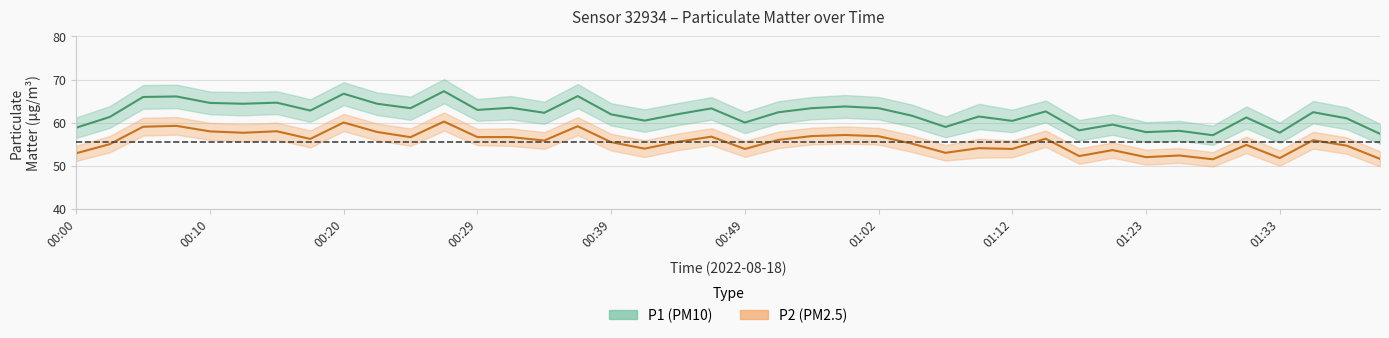

True or false: P1 has more than 0 interior local peaks.

True